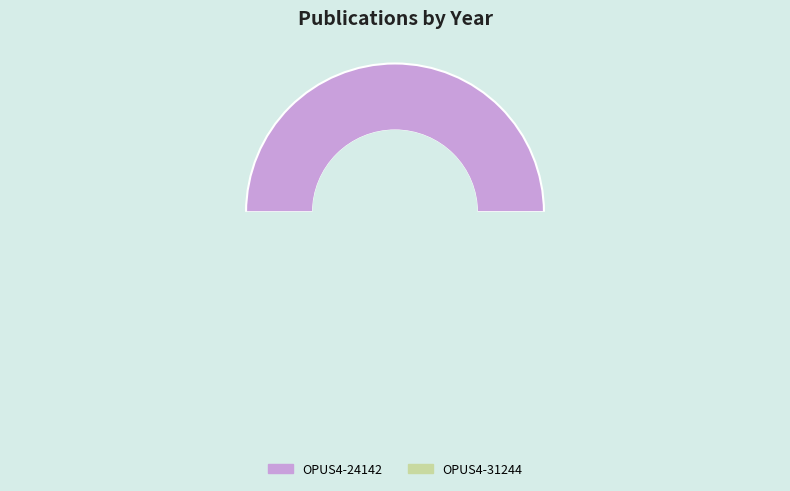

Combined, what portion of the pie is OPUS4-24142 and OPUS4-31244?

100.0%